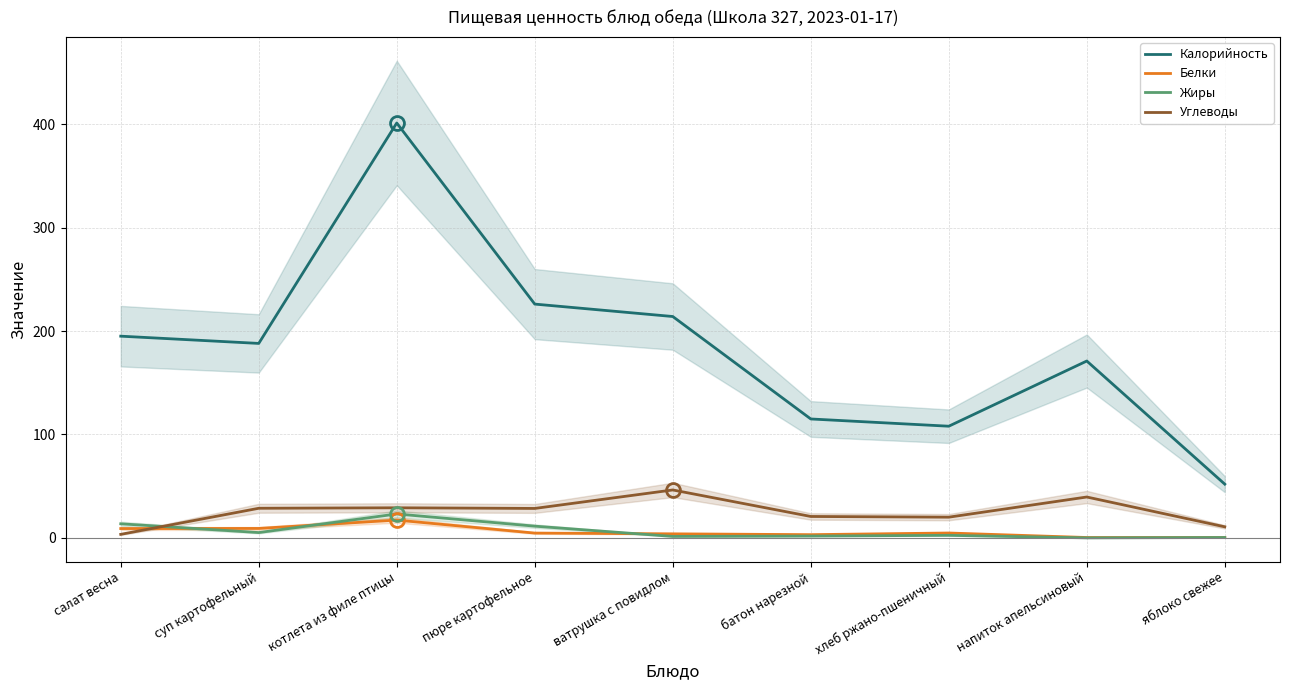

What is the average value of the Углеводы series?

25.3